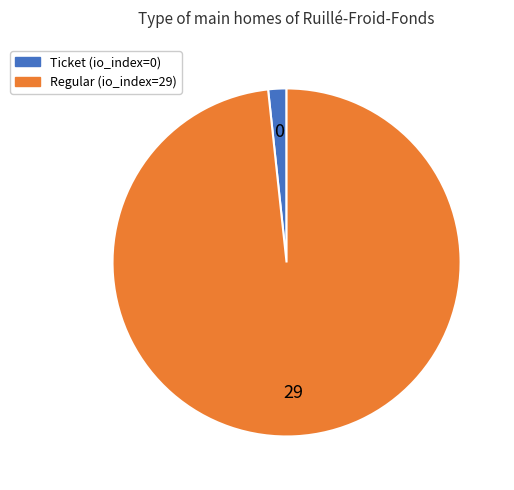

What is the majority slice?

Regular (io_index=29)